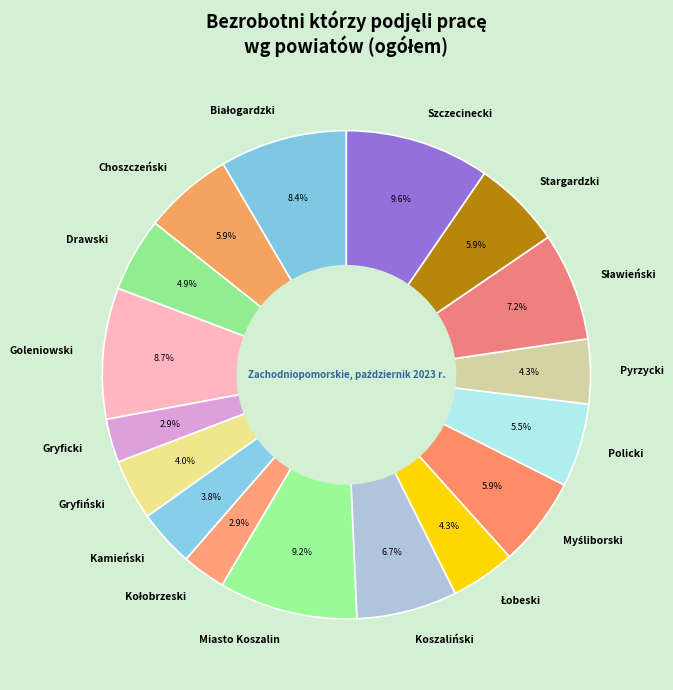

Between Policki and Gryfiński, which is larger?

Policki